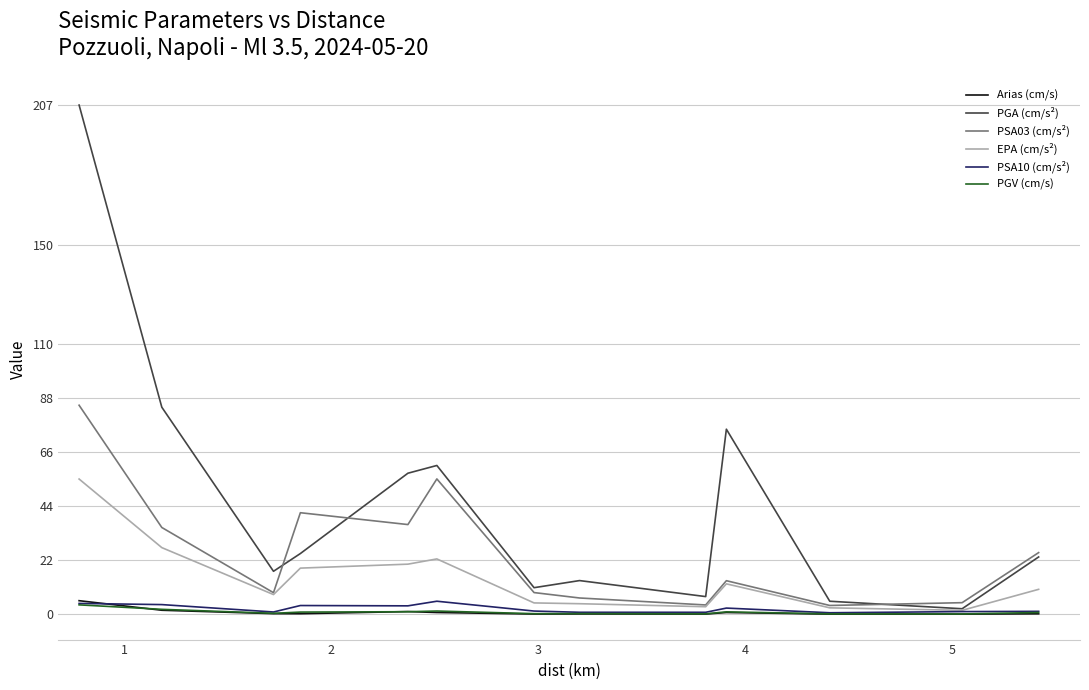

What is the maximum value shown in the chart?

207.1